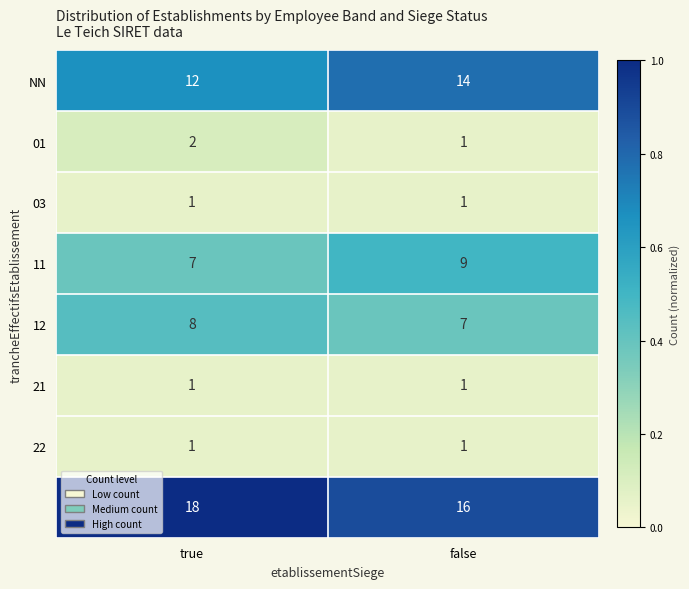

What is the total value across all series at true?

50